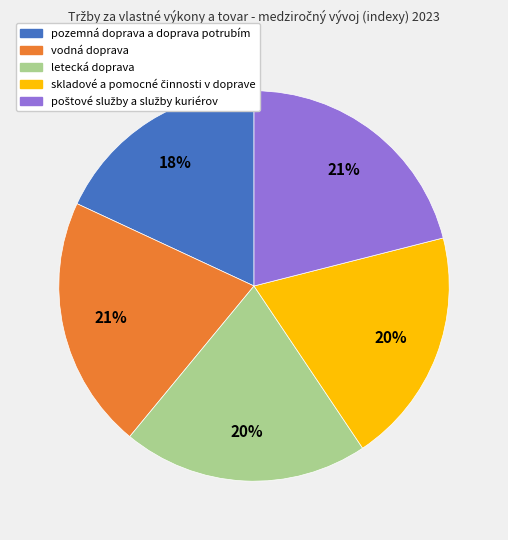

To the nearest percent, what is the difference between the largest and smallest slice percentages?

3%